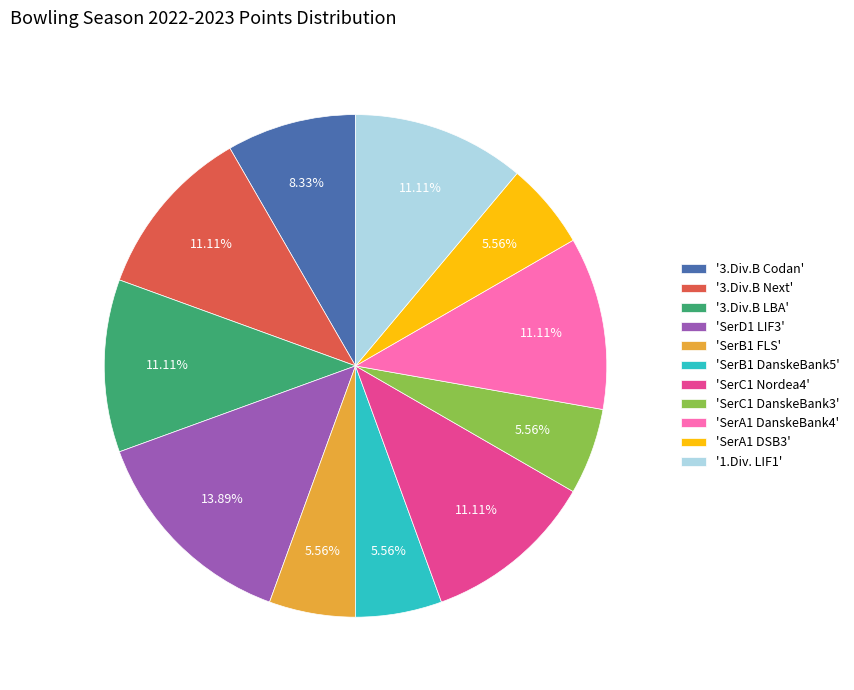

Do '1.Div. LIF1' and 'SerA1 DanskeBank4' together represent more than half of the pie?

No